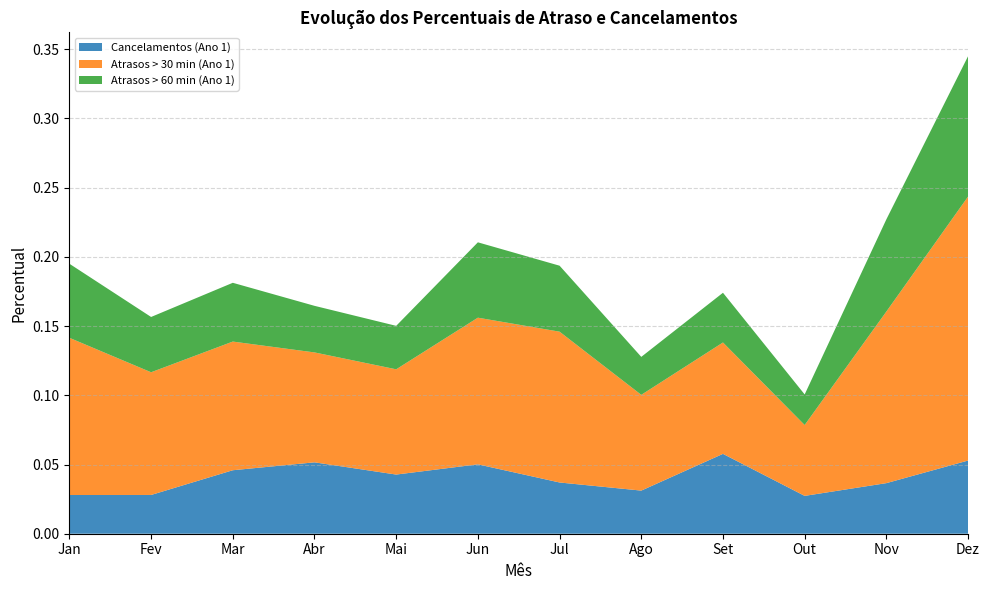

Reading left to right, transcribe all the data shown in this chart.

Cancelamentos (Ano 1): 0.0	0.0	0.0	0.1	0.0	0.1	0.0	0.0	0.1	0.0	0.0	0.1
Atrasos > 30 min (Ano 1): 0.1	0.1	0.1	0.1	0.1	0.1	0.1	0.1	0.1	0.1	0.1	0.2
Atrasos > 60 min (Ano 1): 0.1	0.0	0.0	0.0	0.0	0.1	0.0	0.0	0.0	0.0	0.1	0.1